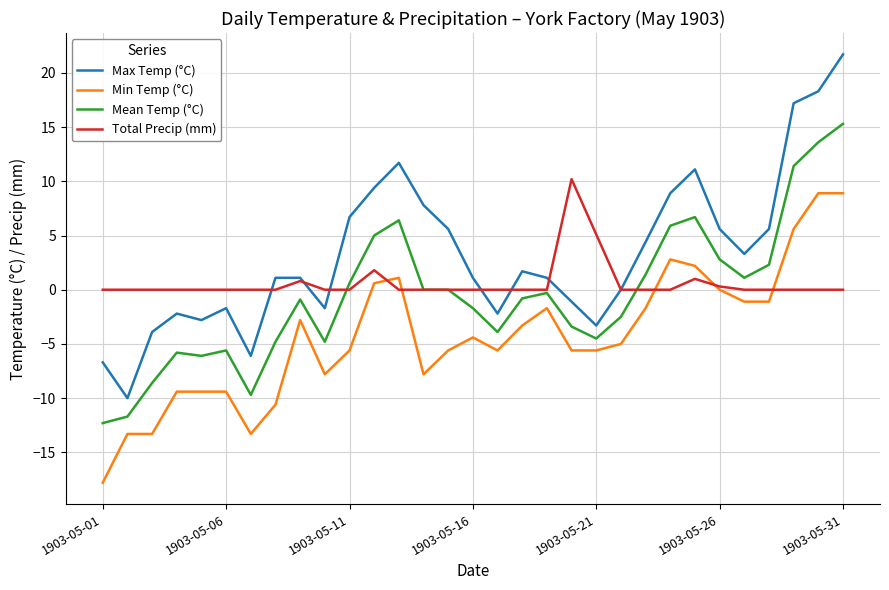

Which series has the largest total across all categories?

Max Temp (°C)